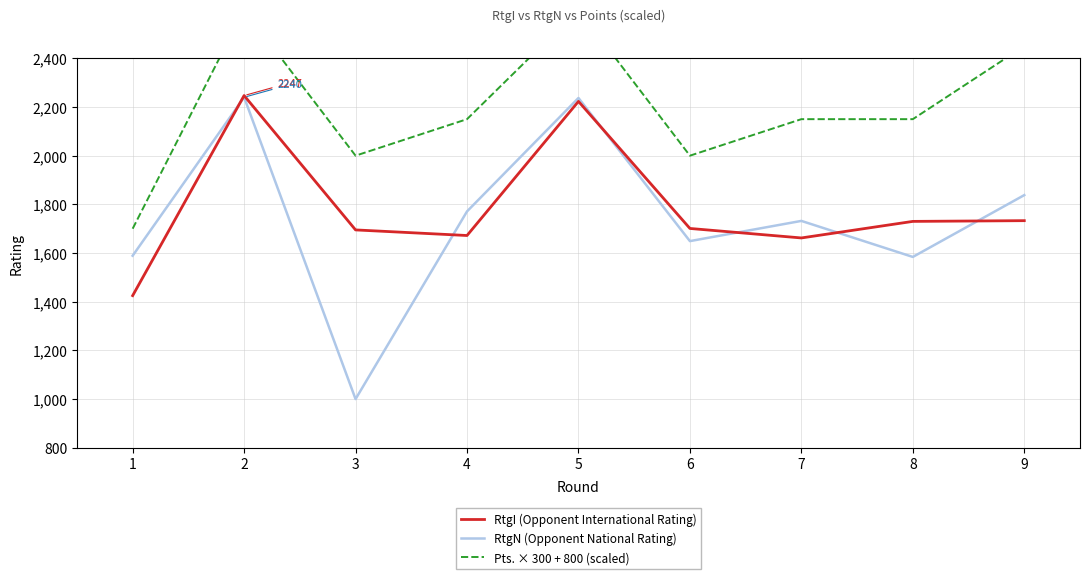

Where is the first local maximum for Pts. × 300 + 800 (scaled)?

2